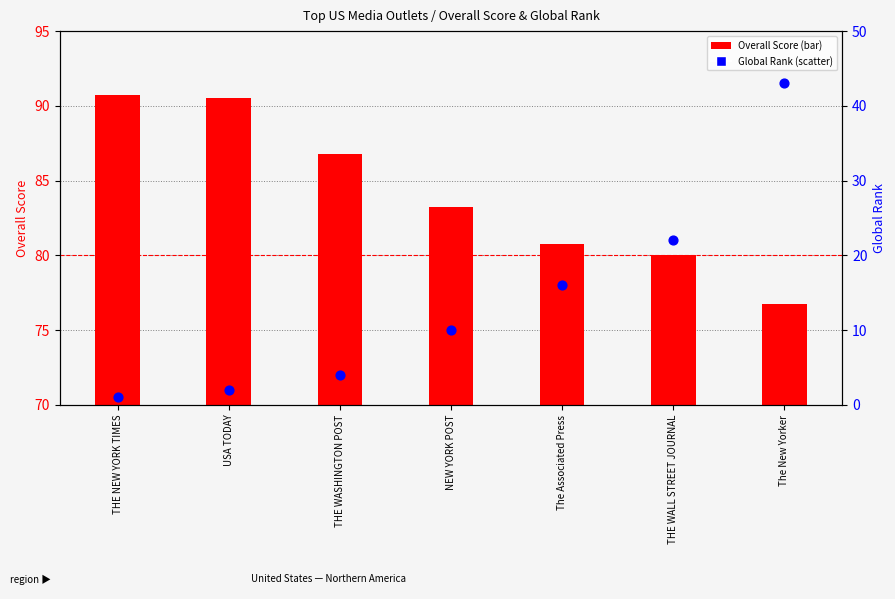

At how many categories does at least one series exceed 53?

7